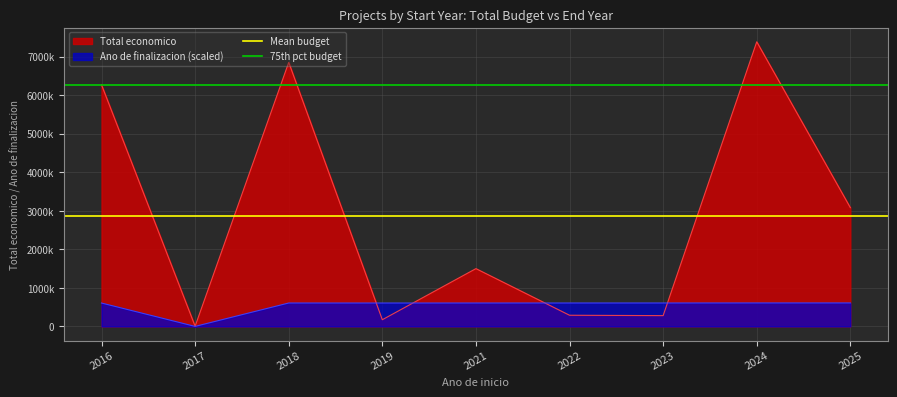

How many distinct data groups are displayed?

2